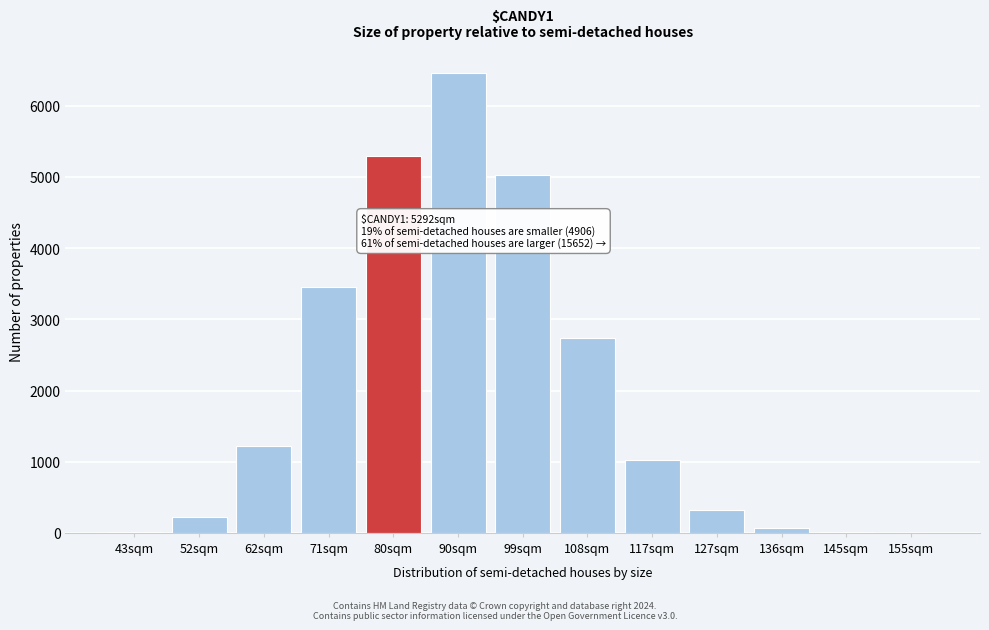

Is it true that the value at 99sqm is 7358?

False